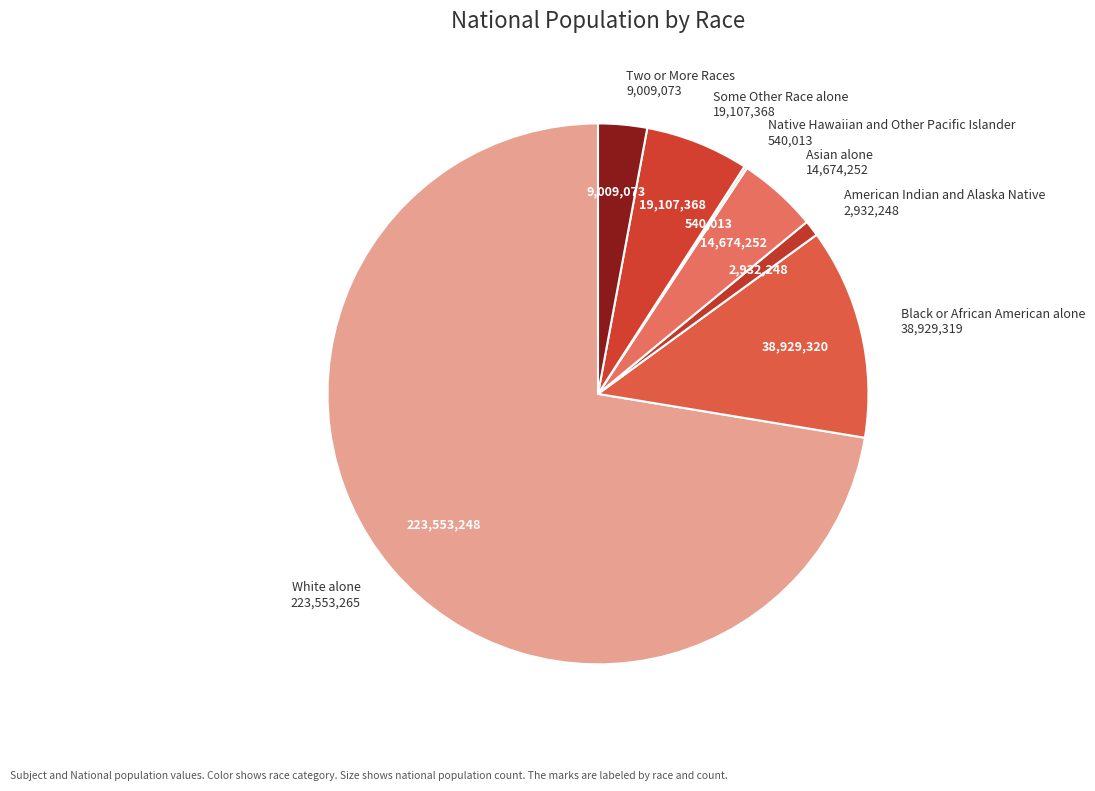

Is it true that American Indian and Alaska Native is 1% of the pie?

True